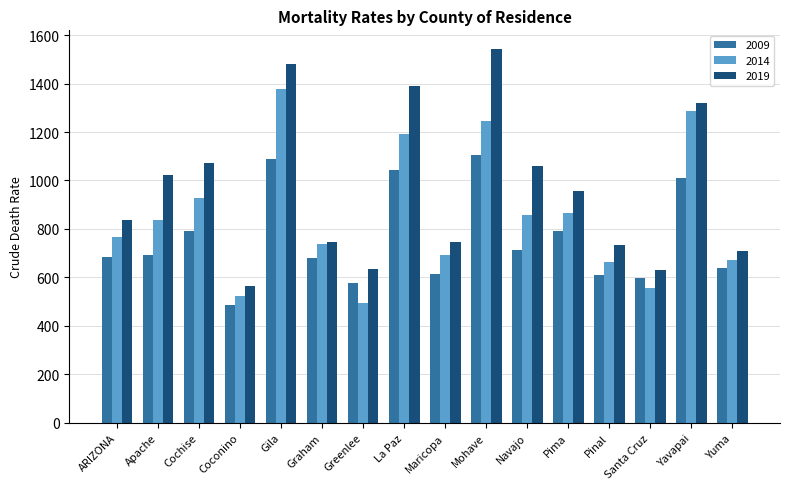

What is the minimum value for 2014?

496.4